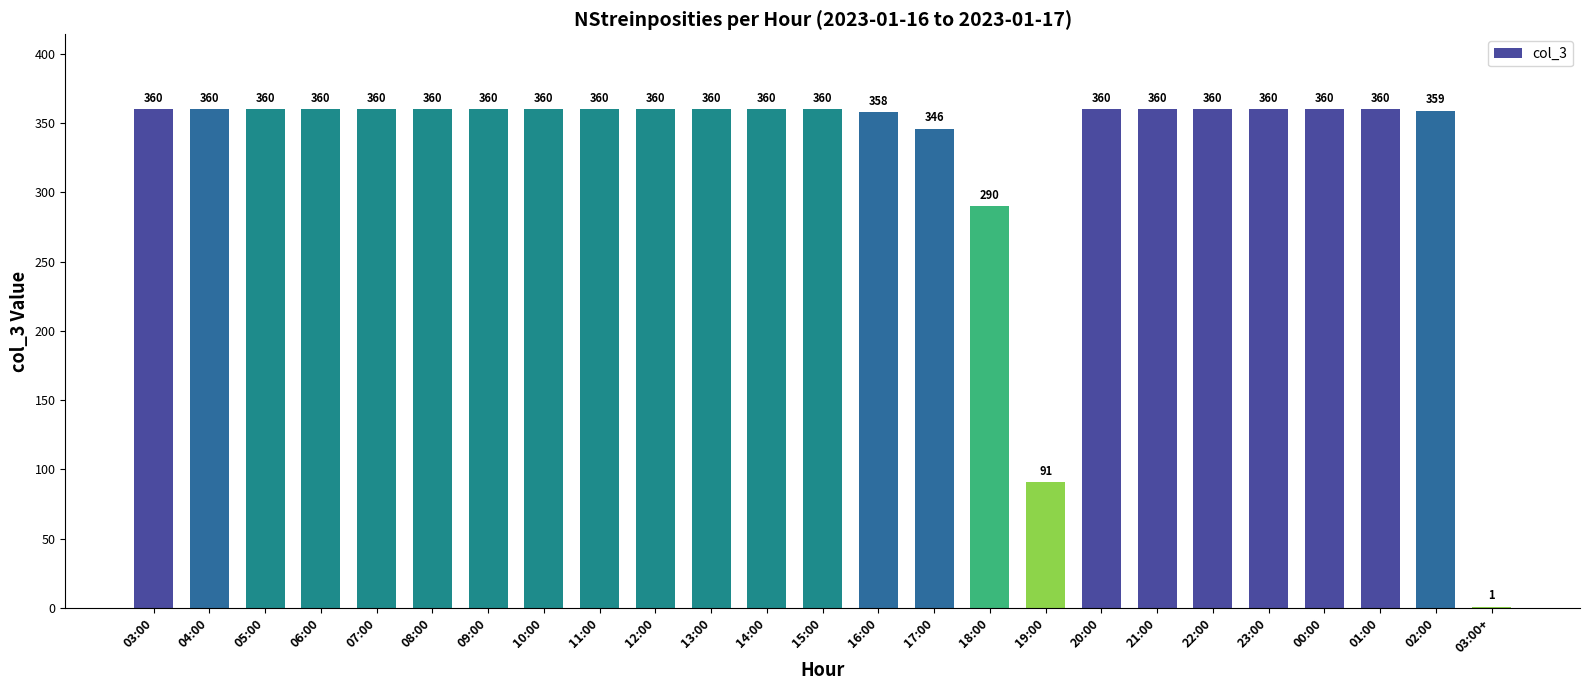

What is the approximate value at 23:00, to the nearest 5?

360